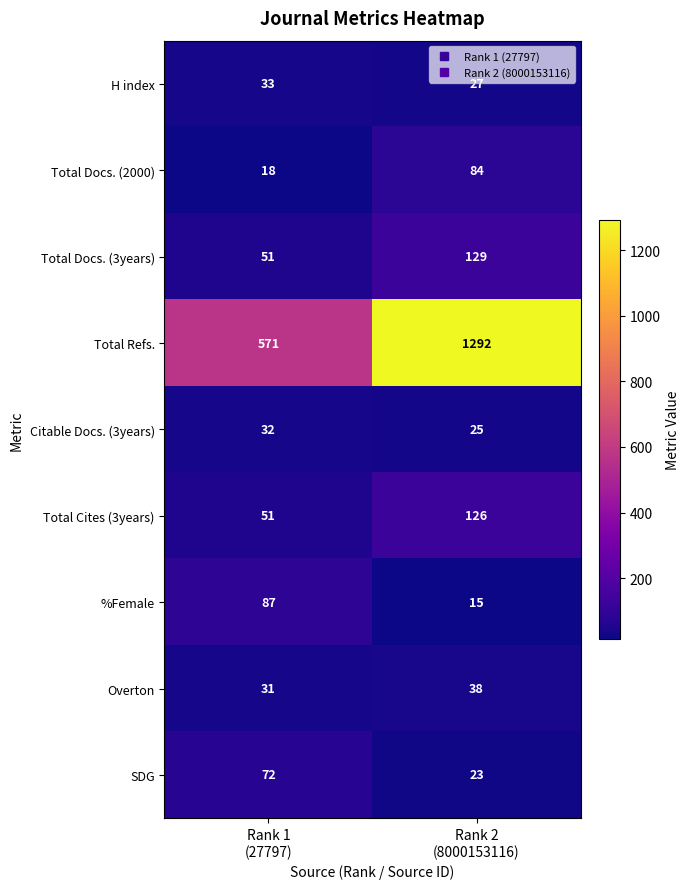

What is the sum of all Total Refs. values?

1863